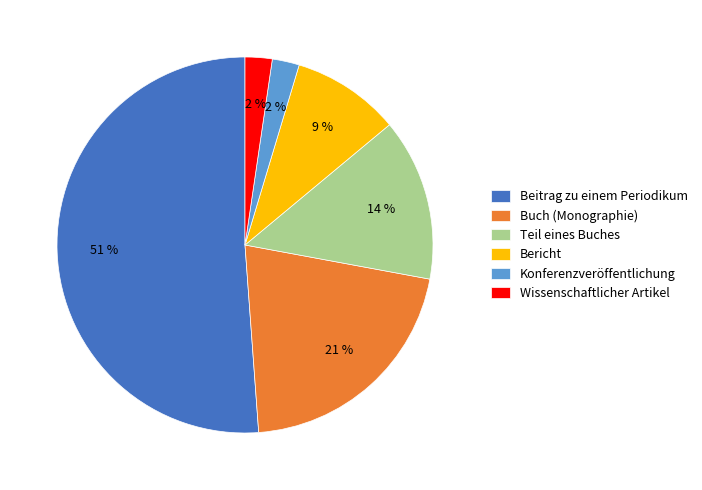

To the nearest percent, what percentage of the pie is Wissenschaftlicher Artikel?

2%